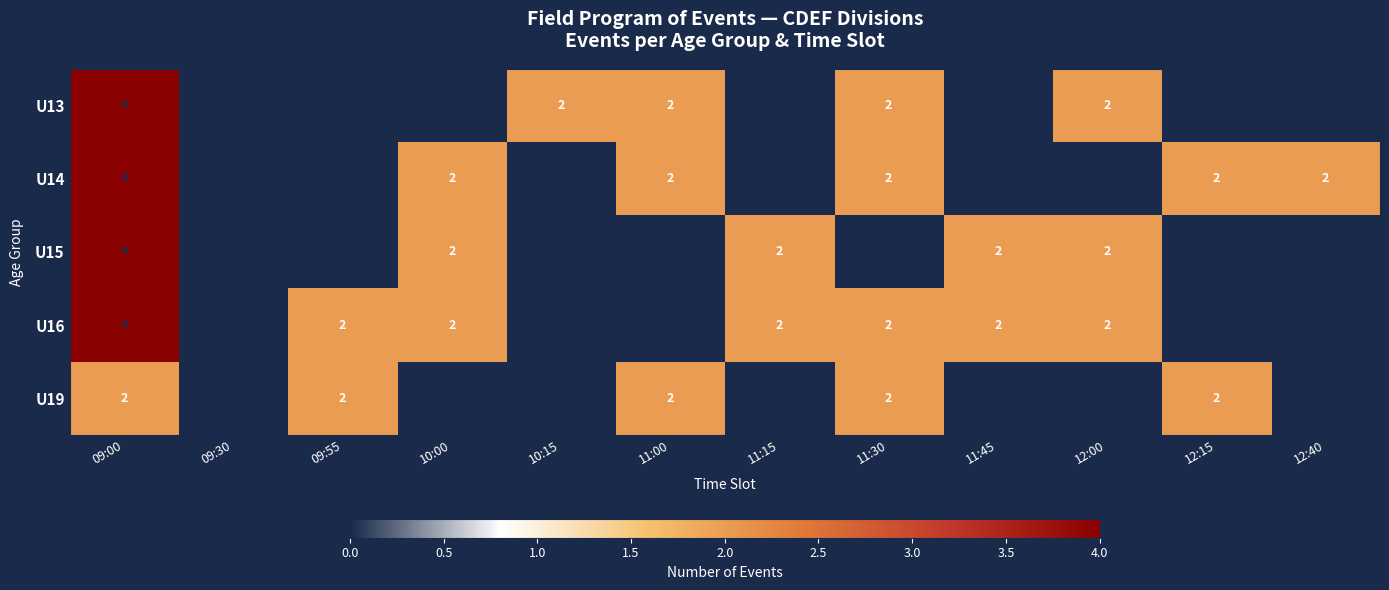

Is it true that U16 equals 3 at 12:00?

False